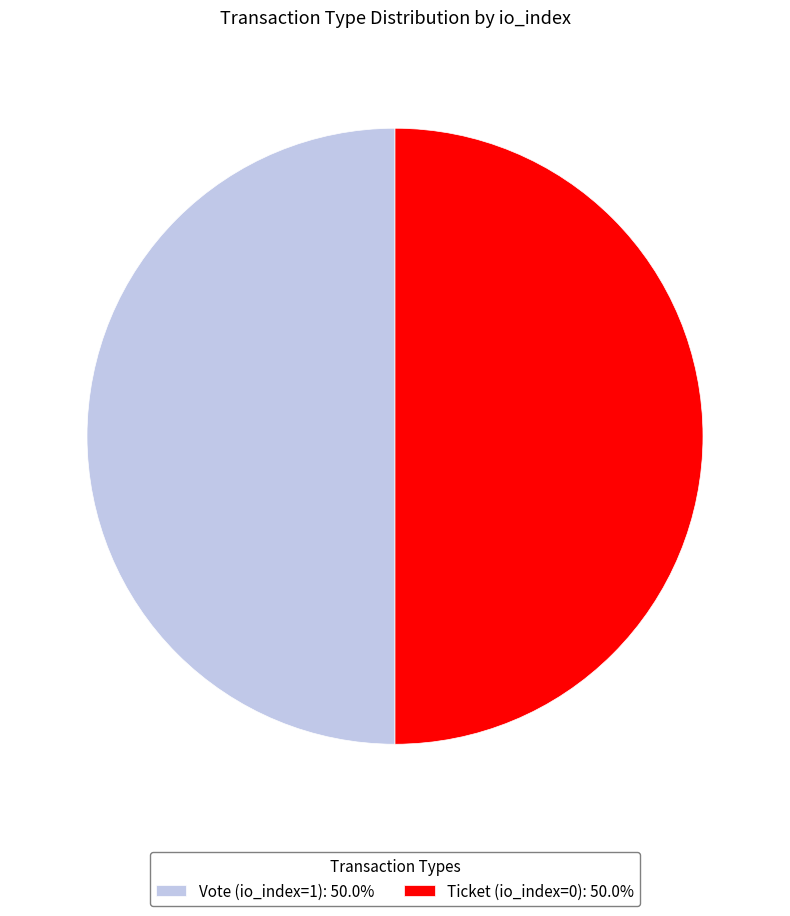

True or false: Vote (io_index=1) accounts for 90% of the total.

False